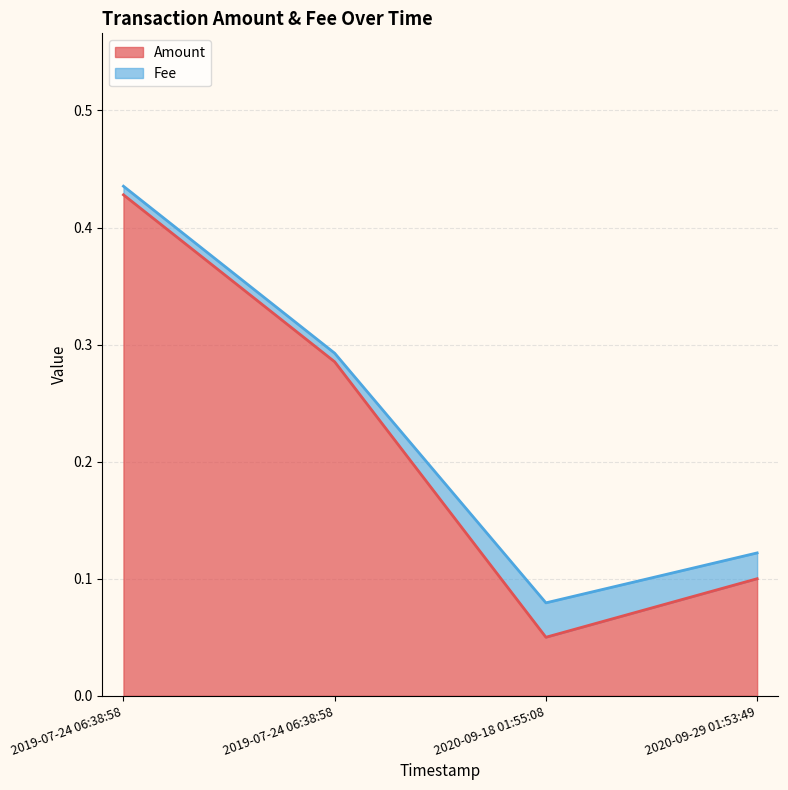

True or false: the data shows 0.1 at 2019-07-24 06:38:58.

False